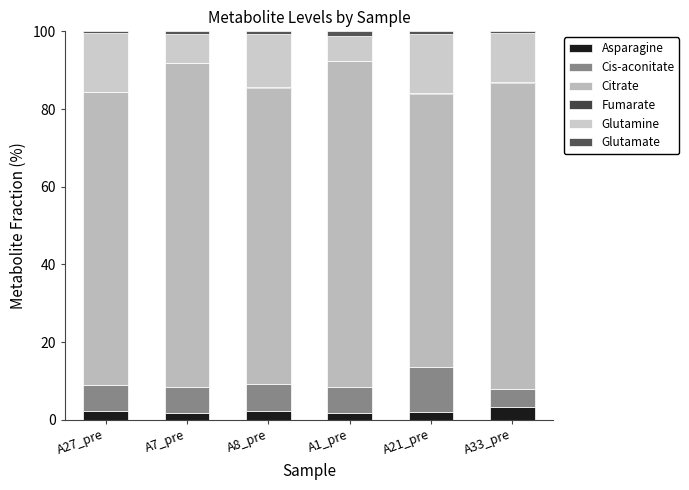

How many data points does each series have?

6